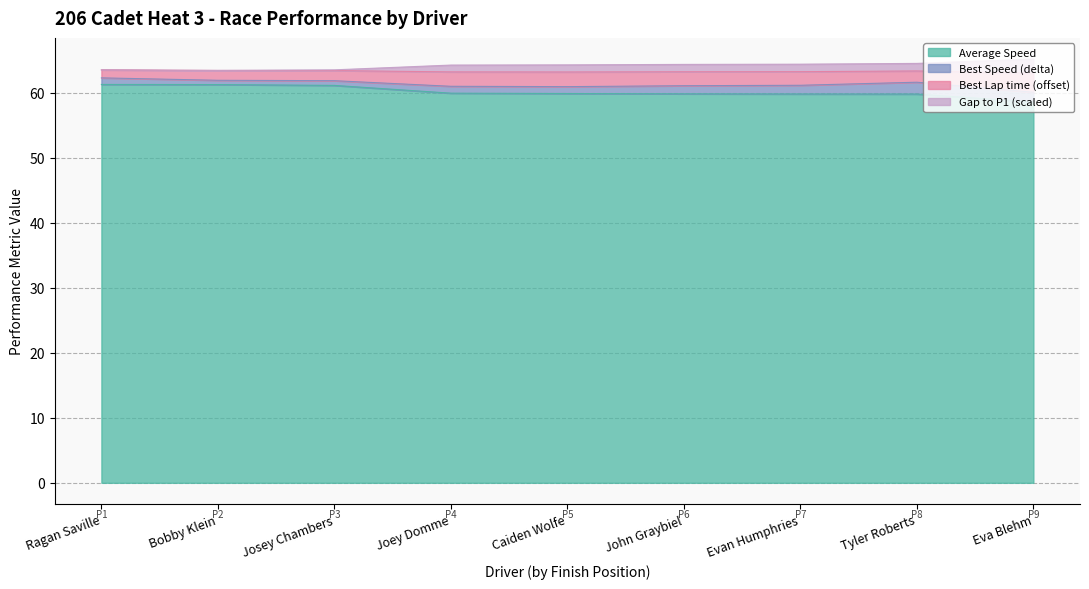

At which category does Best Lap time reach its first local valley?

Caiden Wolfe